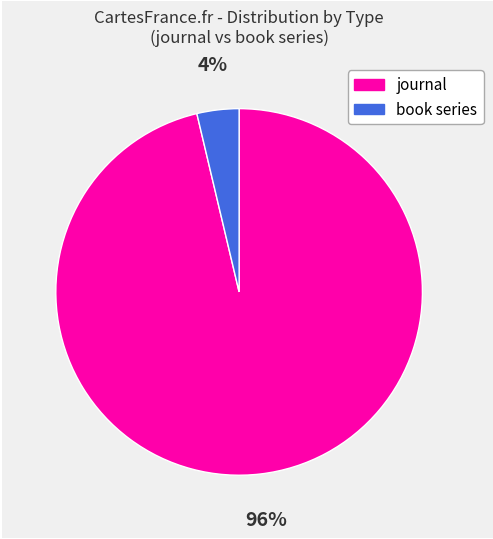

To the nearest percent, what percentage of the pie is book series?

4%